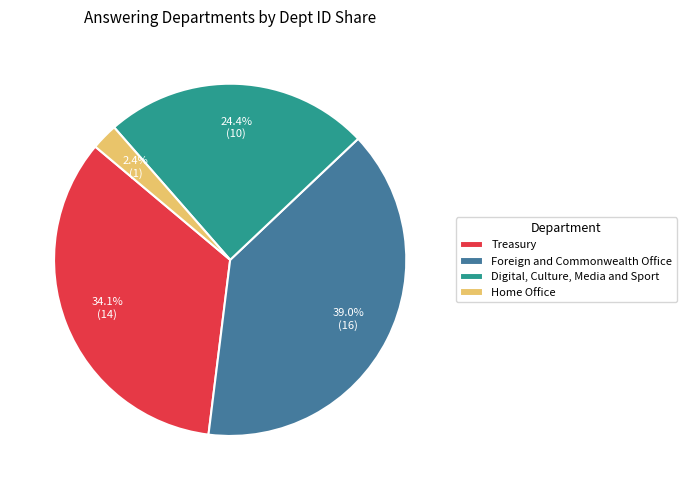

How many slices are in this pie chart?

4